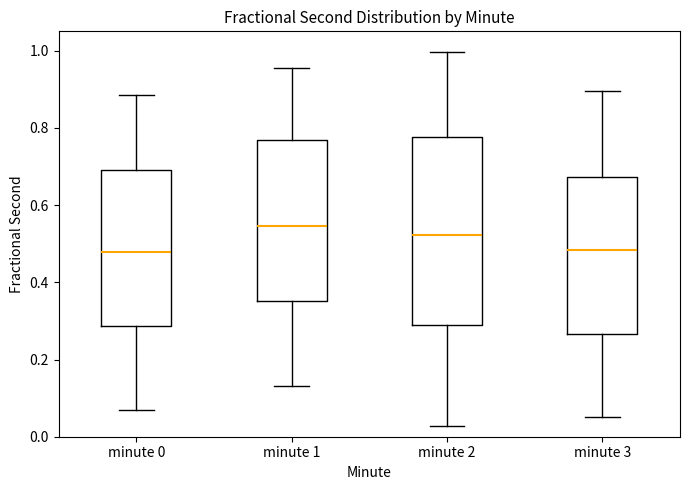

Reading left to right, transcribe this box plot: for each box, give where its median line is, the range the box spans, and where its two whiskers end, as read against the y-axis. The values are not printed on the chart, so give them approximately, as read against the axis.

minute 0: median 0.48, box 0.28 to 0.70, whiskers 0.06 to 0.88
minute 1: median 0.54, box 0.36 to 0.76, whiskers 0.14 to 0.96
minute 2: median 0.52, box 0.28 to 0.78, whiskers 0.02 to 1.00
minute 3: median 0.48, box 0.26 to 0.68, whiskers 0.06 to 0.90